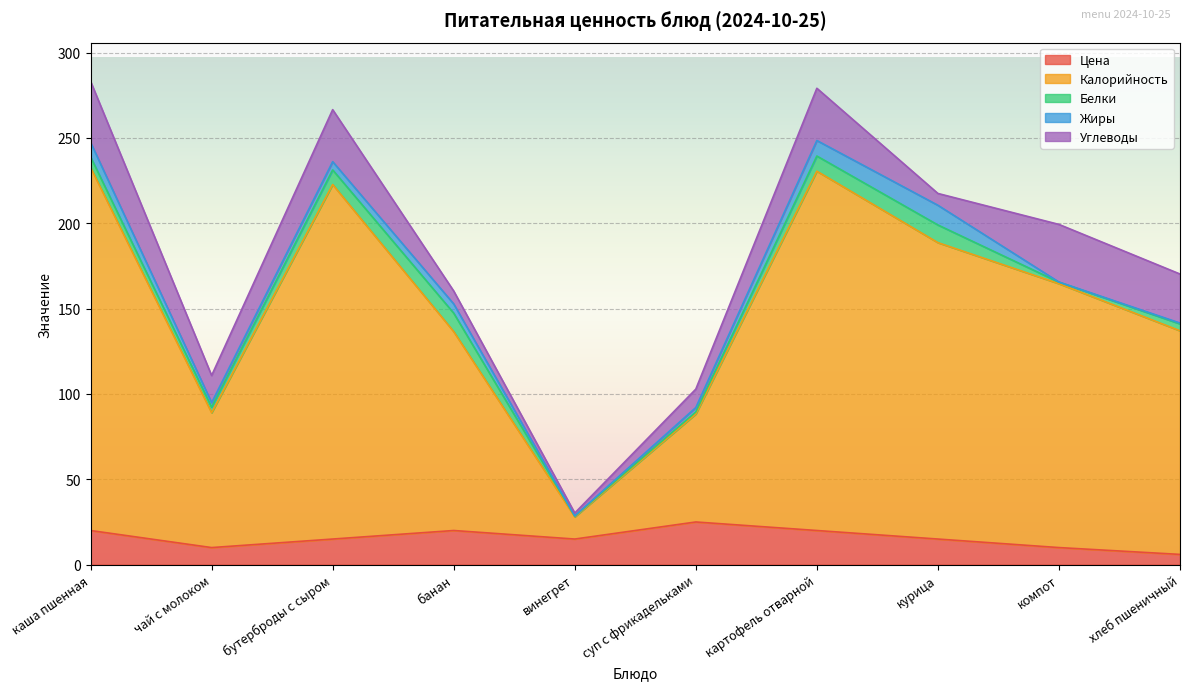

How many interior local valleys does the Углеводы series have?

3